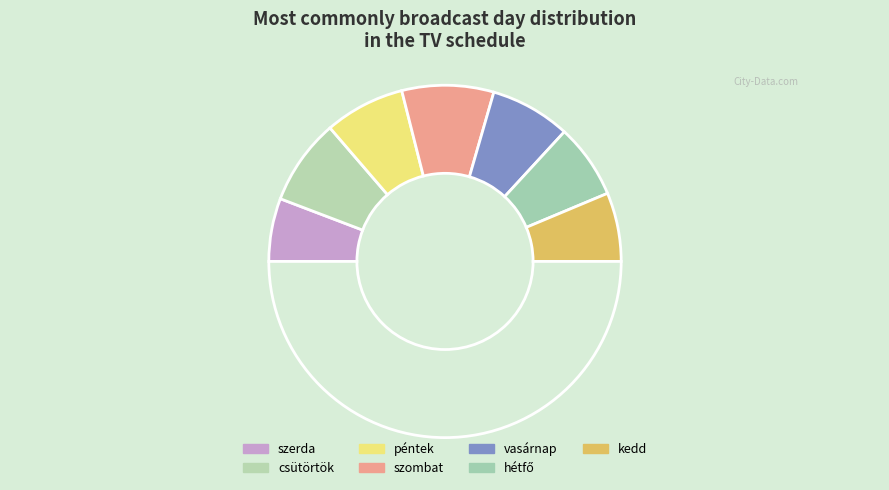

To the nearest percent, what is the difference between the largest and smallest slice percentages?

5%